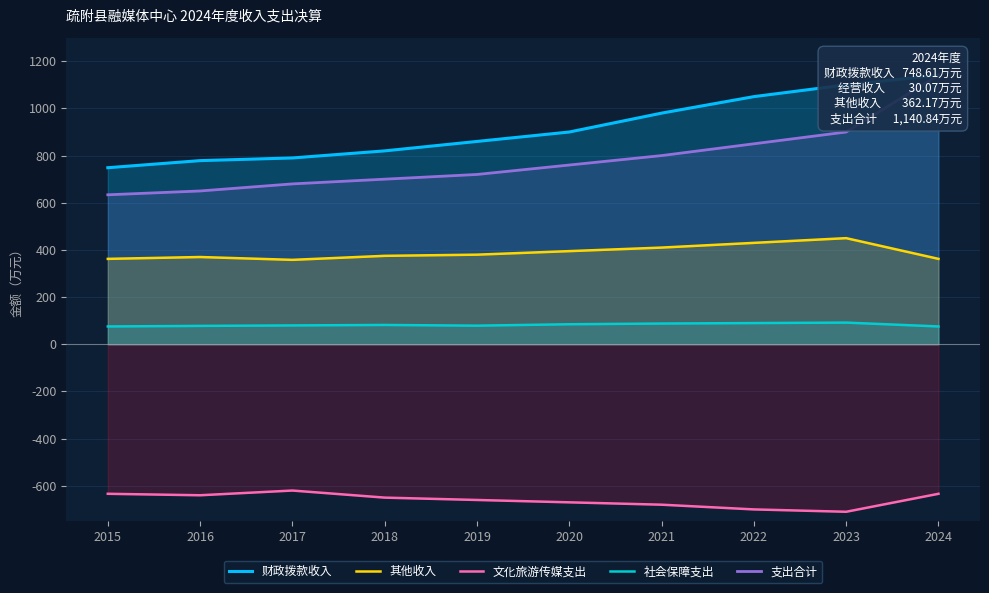

Which series has the largest total across all categories?

财政拨款收入